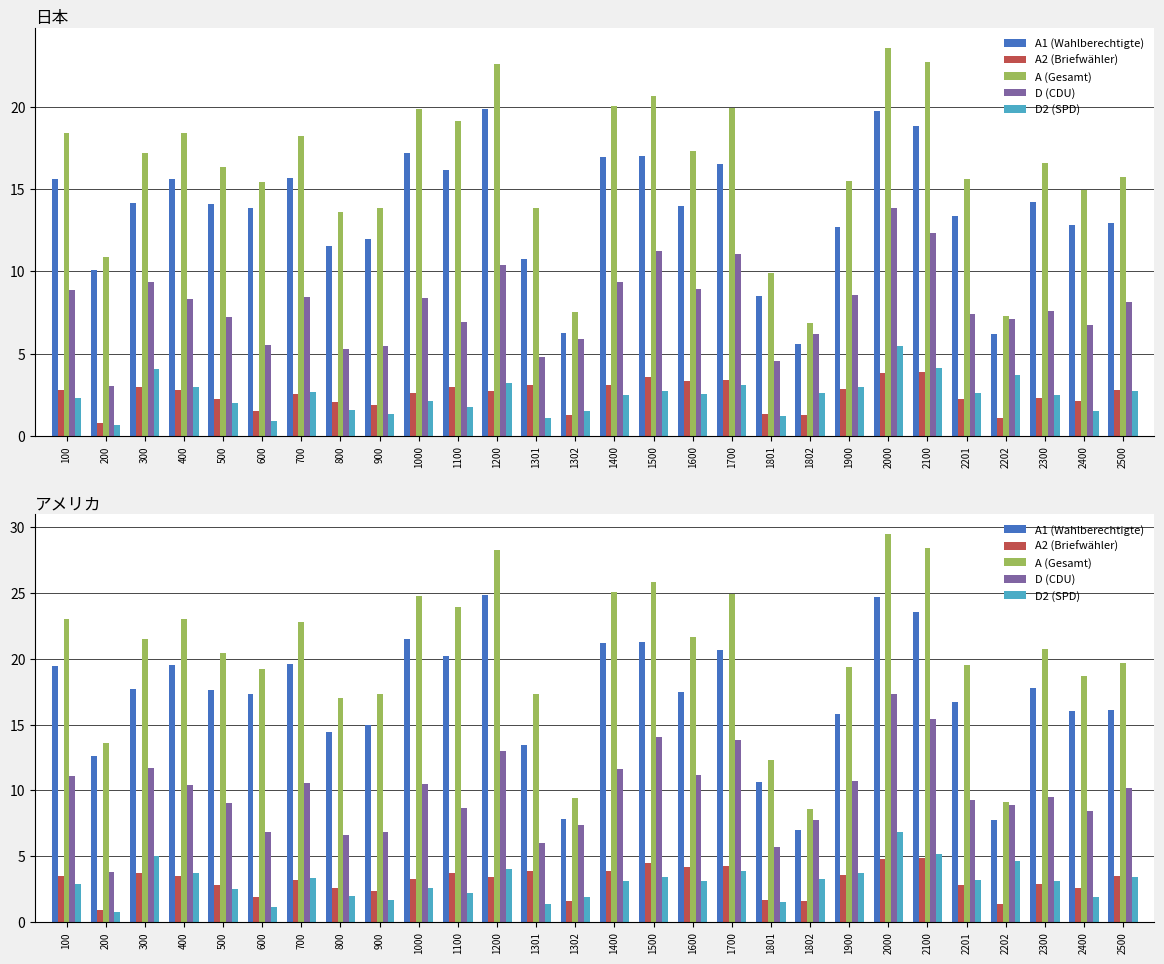

What is the lowest value of the D2 series?

0.8